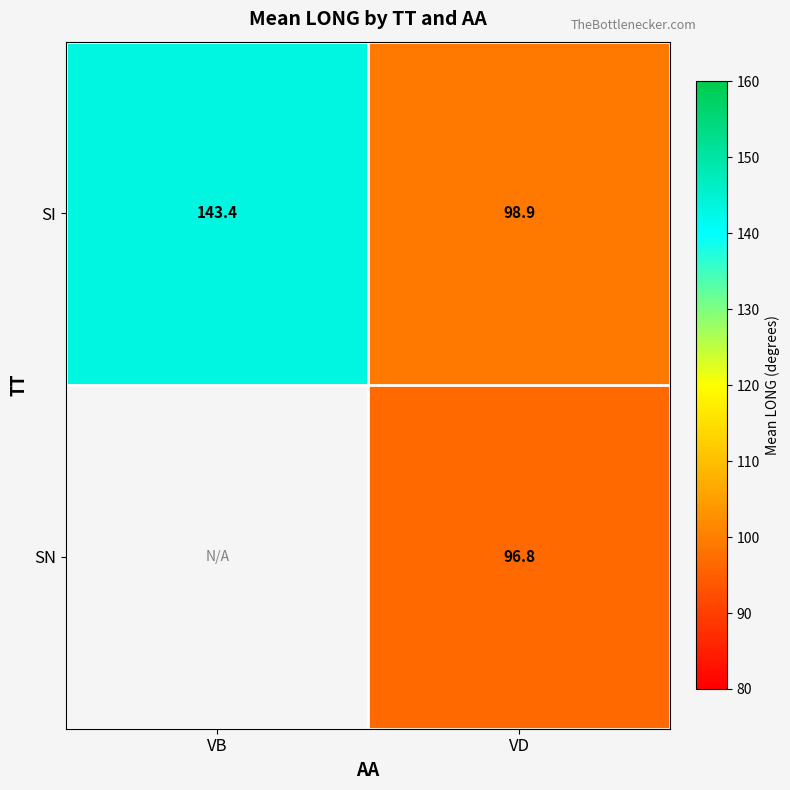

At which label does SI reach its minimum?

VD